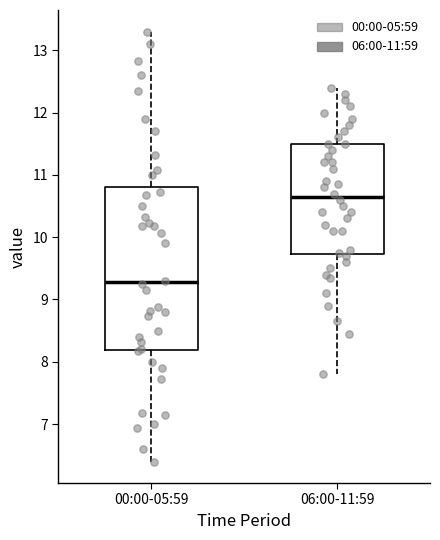

Where does the upper whisker of the box for 00:00-05:59 end on the y-axis? The values are not printed on the chart, so give them approximately, as read against the axis.

13.3